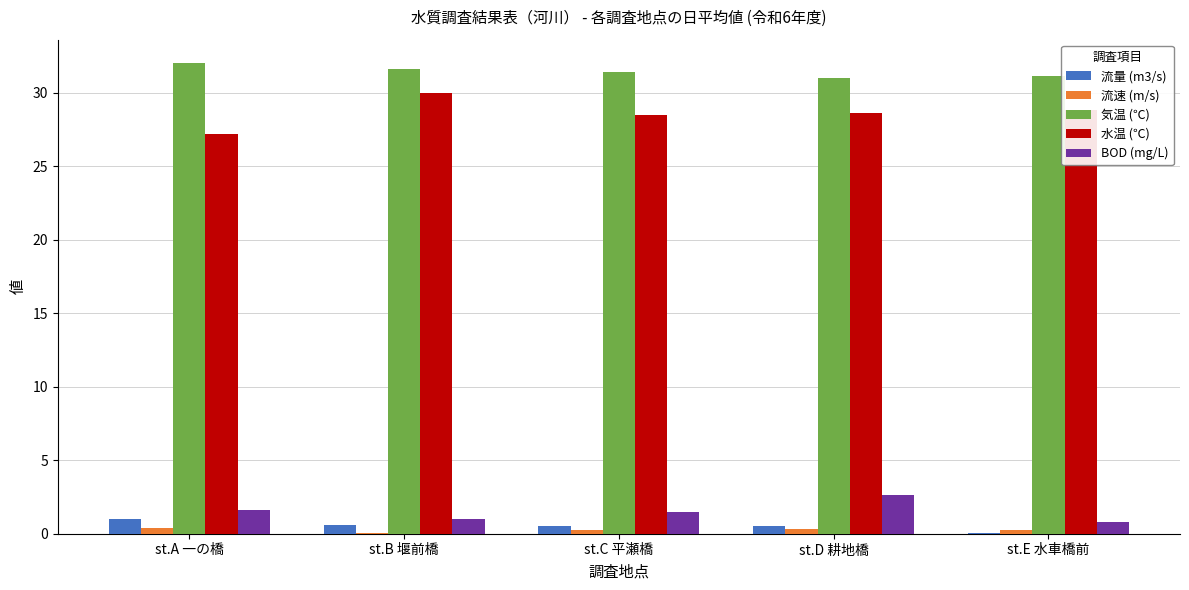

Where is 流量 (m3/s) nearest to the value 0?

st.E 水車橋前